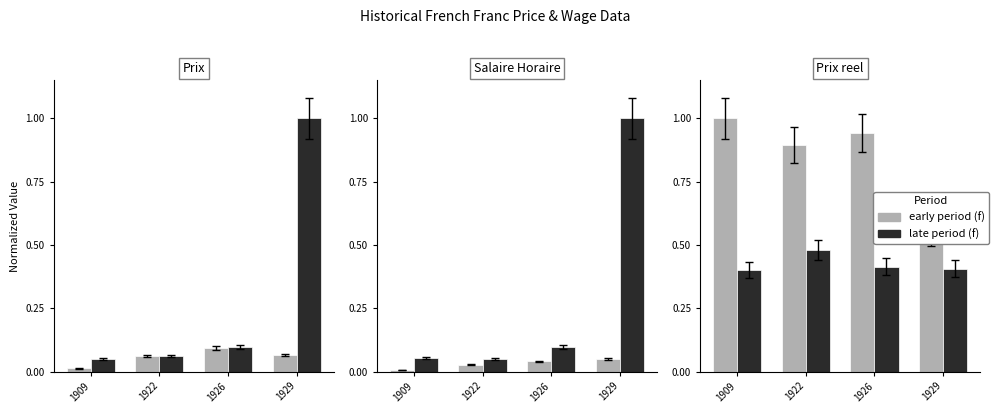

Does the chart contain stacked bars?

No